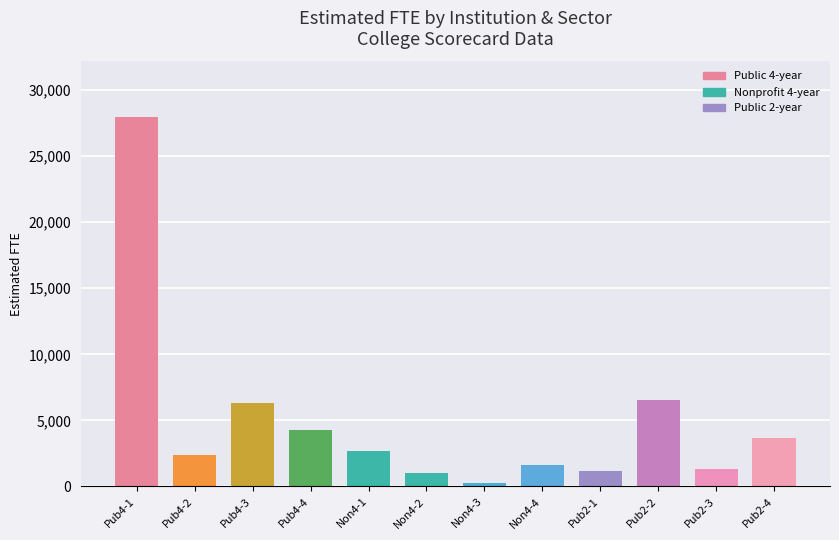

Approximately how many times larger is the value at Pub2-4 compared to Pub2-1?

3.1